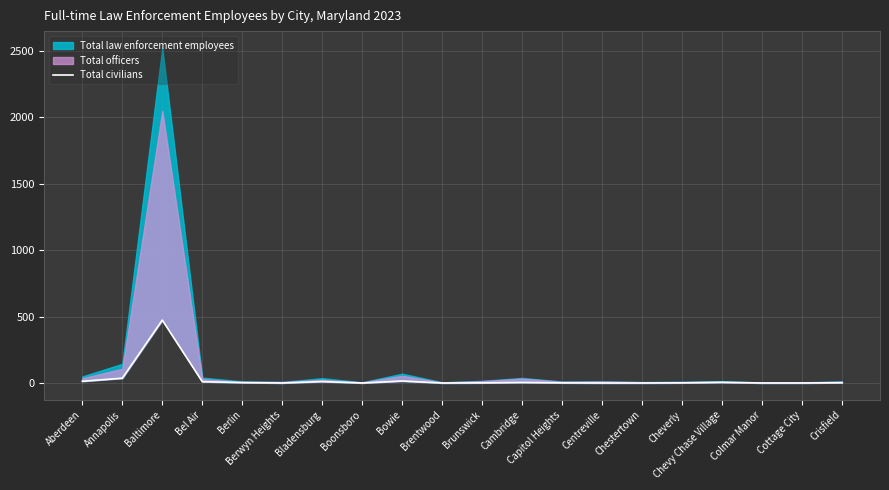

At which category does the chart reach its minimum across all series?

Berwyn Heights